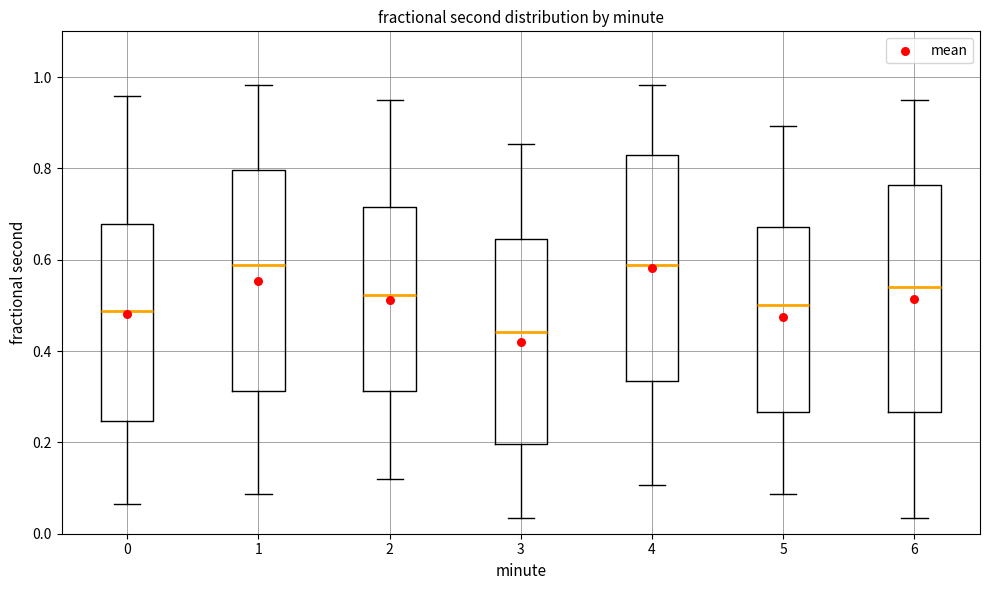

Reading left to right, transcribe this box plot: for each box, give where its median line is, the range the box spans, and where its two whiskers end, as read against the y-axis. The values are not printed on the chart, so give them approximately, as read against the axis.

0: median 0.48, box 0.24 to 0.68, whiskers 0.06 to 0.96
1: median 0.58, box 0.32 to 0.80, whiskers 0.08 to 0.98
2: median 0.52, box 0.32 to 0.72, whiskers 0.12 to 0.94
3: median 0.44, box 0.20 to 0.64, whiskers 0.04 to 0.86
4: median 0.58, box 0.34 to 0.82, whiskers 0.10 to 0.98
5: median 0.50, box 0.26 to 0.68, whiskers 0.08 to 0.90
6: median 0.54, box 0.26 to 0.76, whiskers 0.04 to 0.94